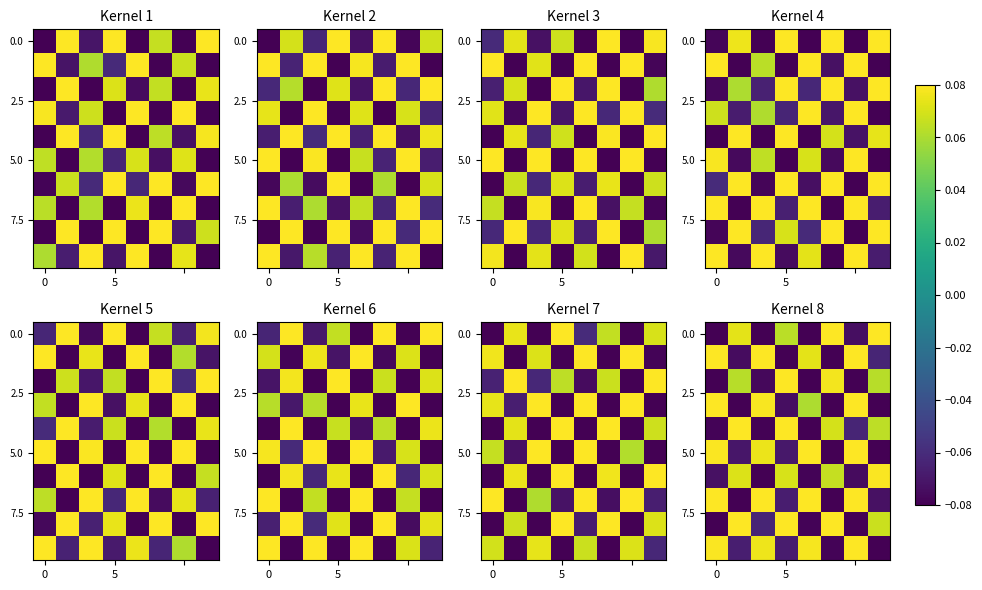

Is the value of row_0 at 4 greater than the value of row_5 at 7?

No